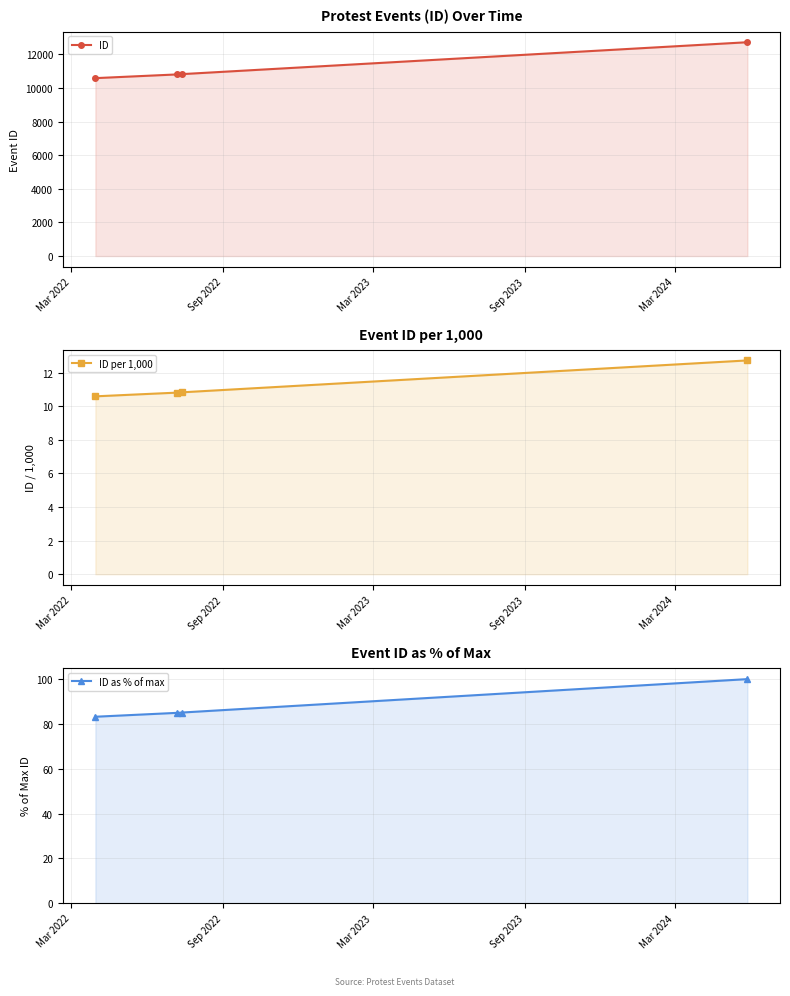

What is the maximum value shown in the chart?

12719.0